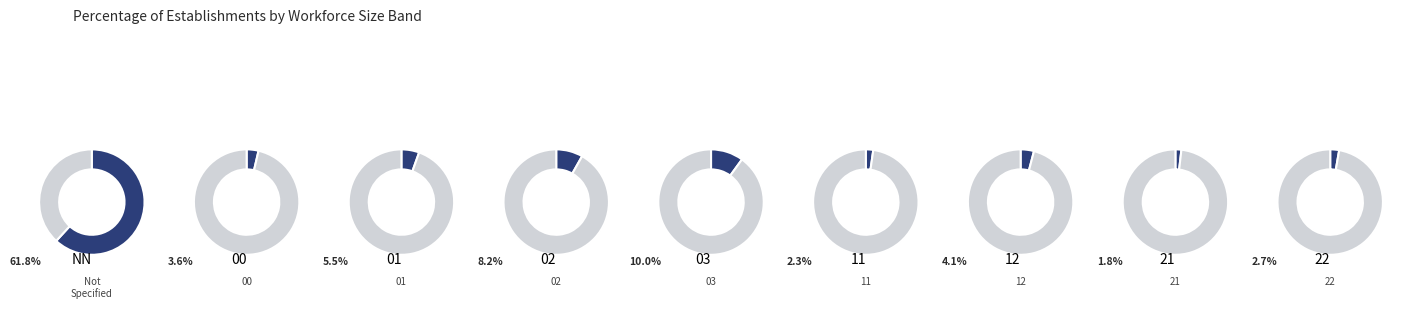

To the nearest percent, what is the average slice percentage?

11%